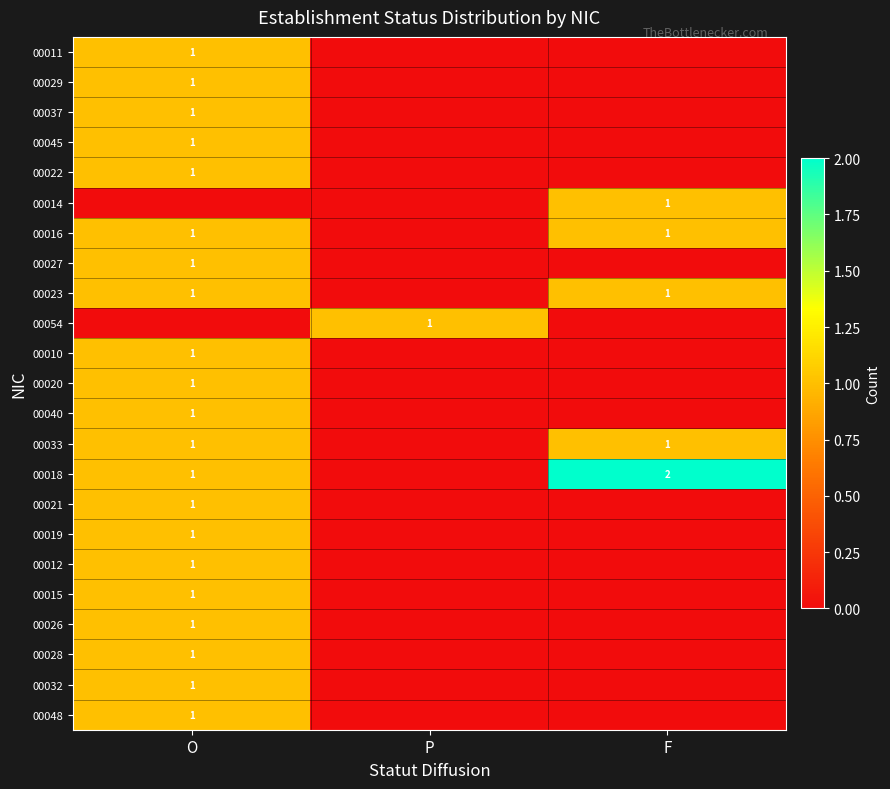

The 00033 series shows 0 at O. True or false?

False